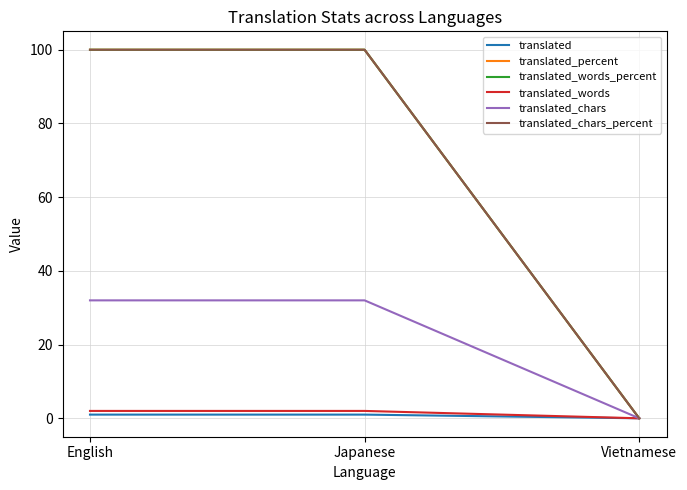

What is the sum of all translated_chars_percent values?

200